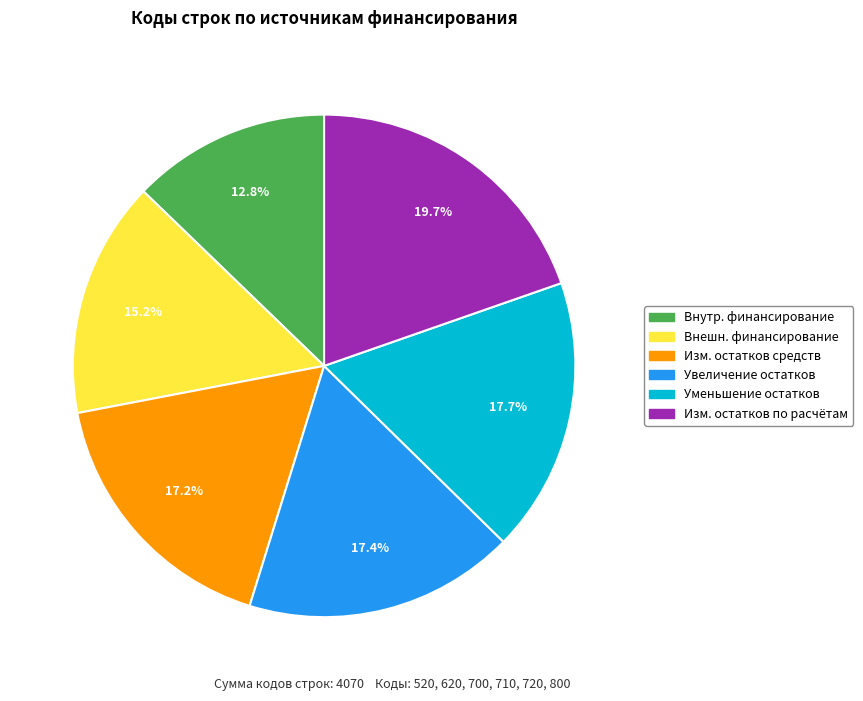

What percentage do Внешн. финансирование and Изм. остатков по расчётам together represent?

34.9%